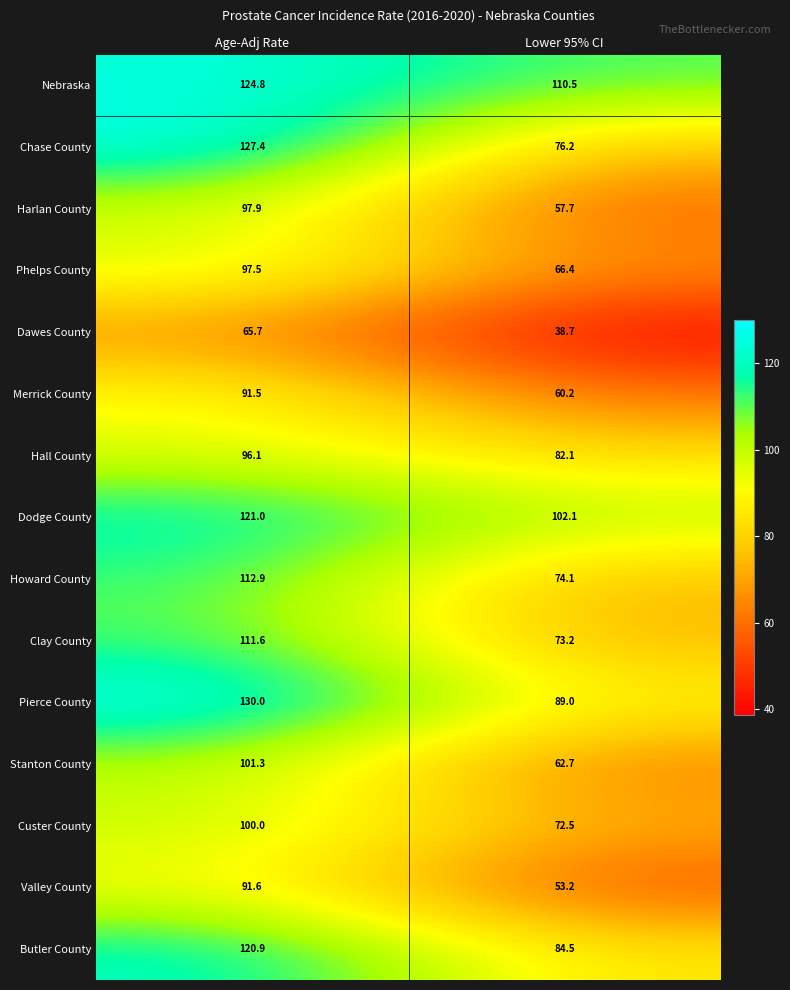

Reading left to right, what are all the values shown in this chart?

Nebraska: 124.8	110.5
Chase County: 127.4	76.2
Harlan County: 97.9	57.7
Phelps County: 97.5	66.4
Dawes County: 65.7	38.7
Merrick County: 91.5	60.2
Hall County: 96.1	82.1
Dodge County: 121.0	102.1
Howard County: 112.9	74.1
Clay County: 111.6	73.2
Pierce County: 130.0	89.0
Stanton County: 101.3	62.7
Custer County: 100.0	72.5
Valley County: 91.6	53.2
Butler County: 120.9	84.5